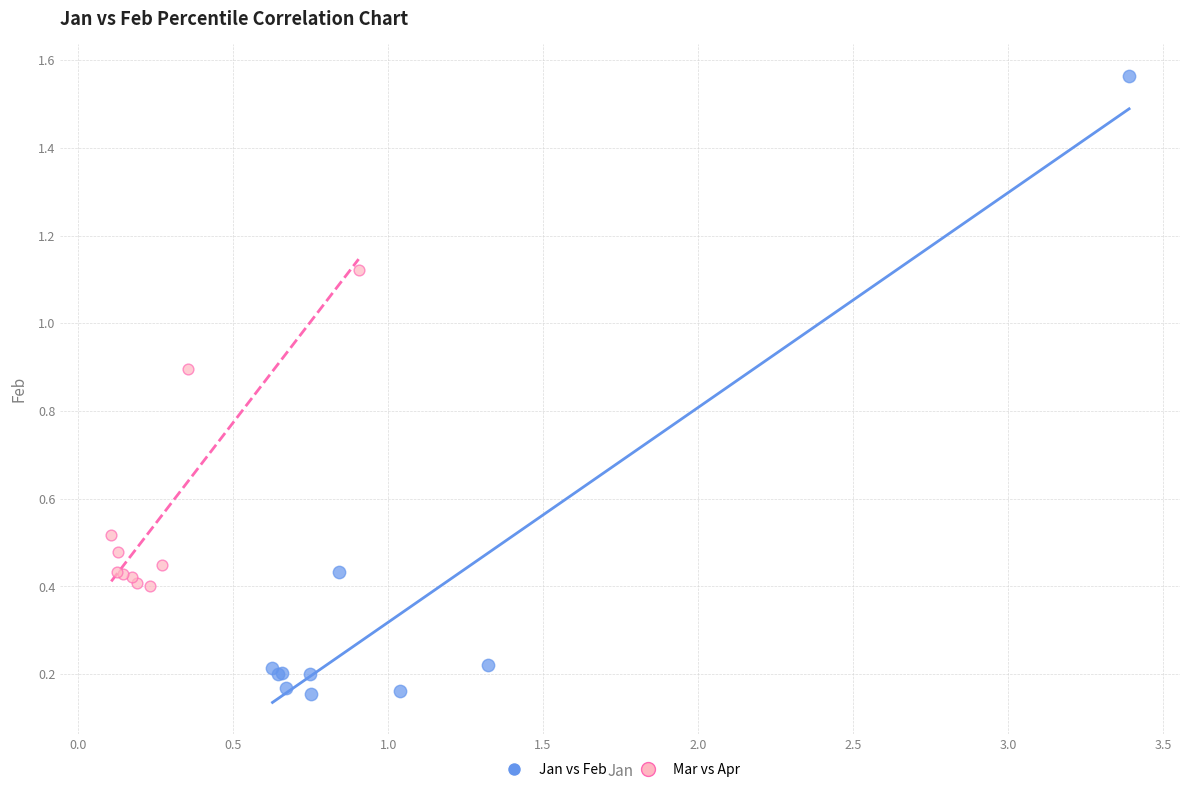

Which series has the largest Y range (max minus min)?

Jan vs Feb